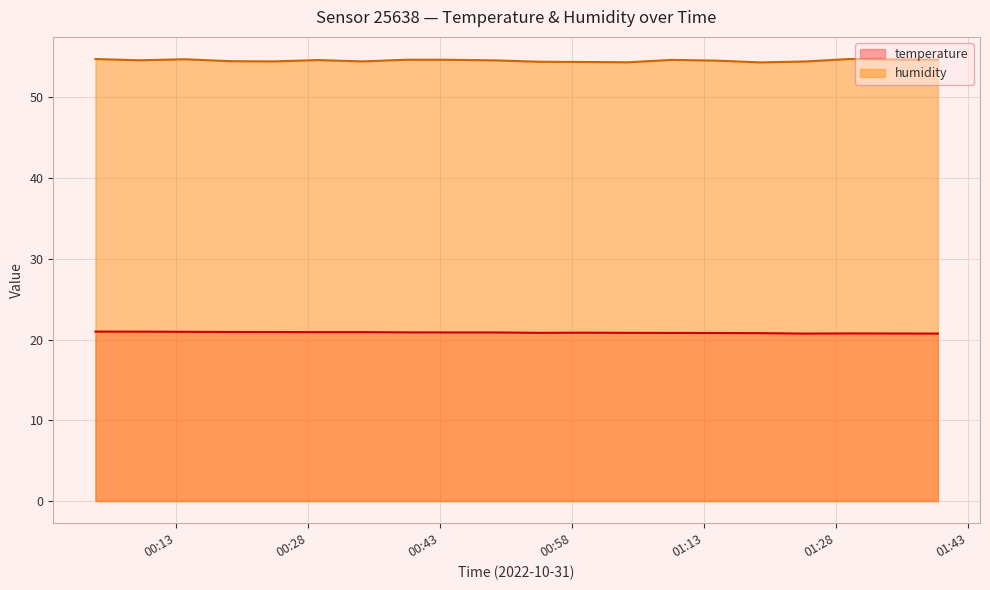

What is the sum of the temperature values at 2022-10-31T00:08:54 and 2022-10-31T01:04:19?

41.8